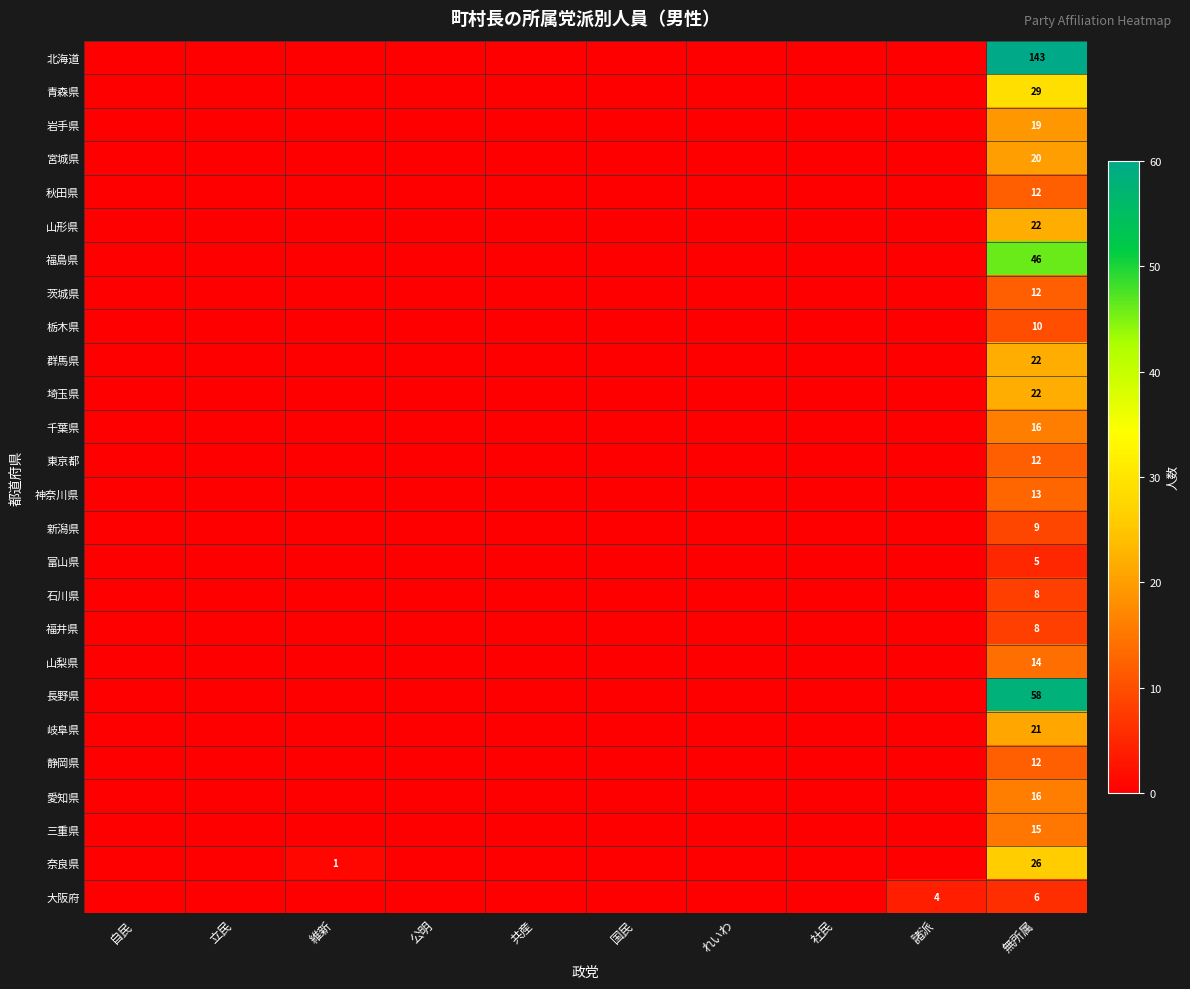

What is the sum of all 埼玉県 values?

22